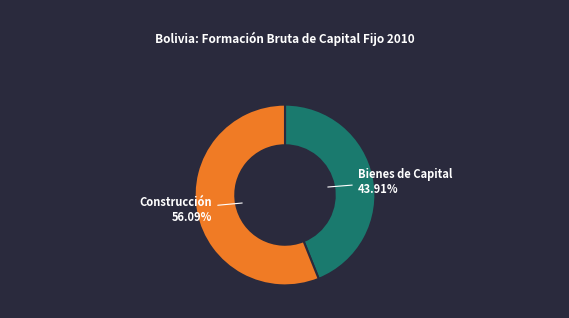

Is there a majority slice in this chart?

Yes